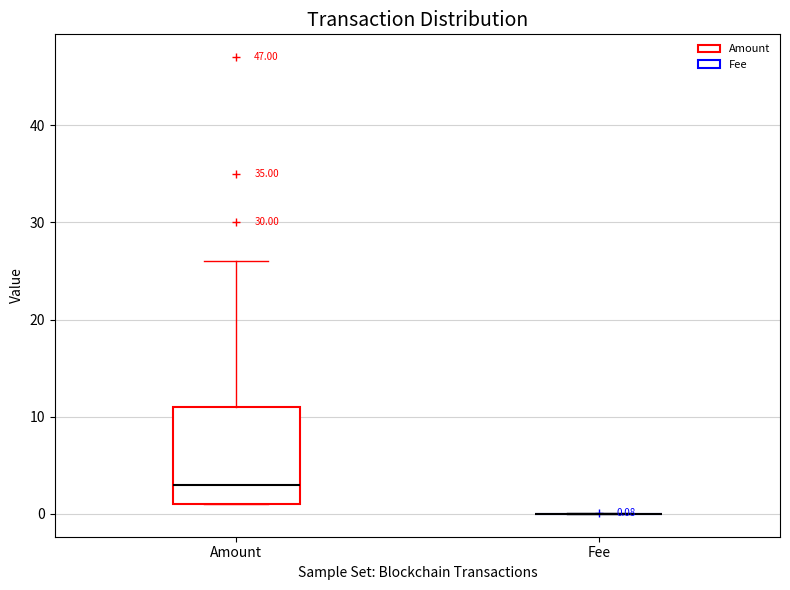

Comparing the boxes themselves (not the whiskers), which one is the tallest?

Amount